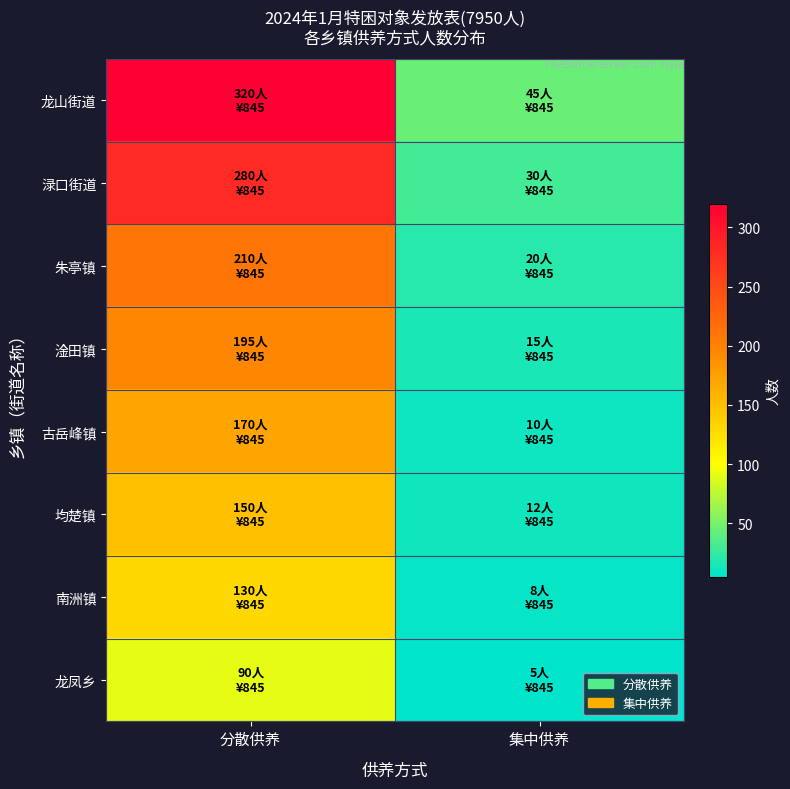

At how many categories does at least one series exceed 38?

2